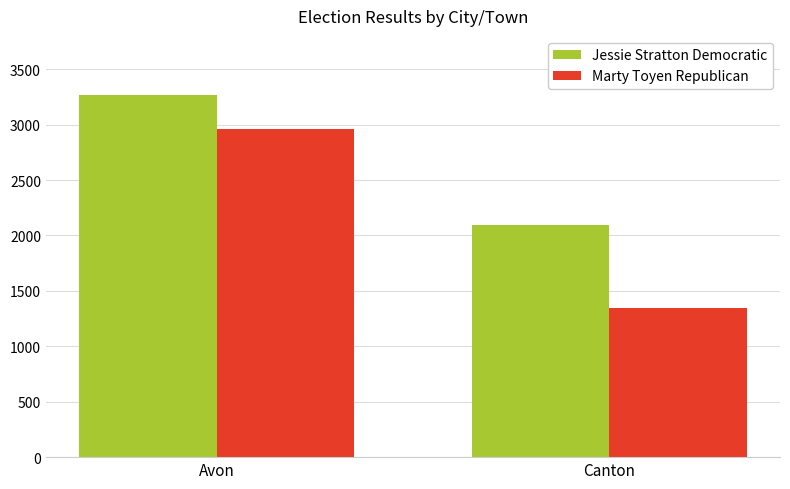

Reading left to right, transcribe all the data shown in this chart.

Jessie Stratton Democratic: 3266	2090
Marty Toyen Republican: 2956	1349